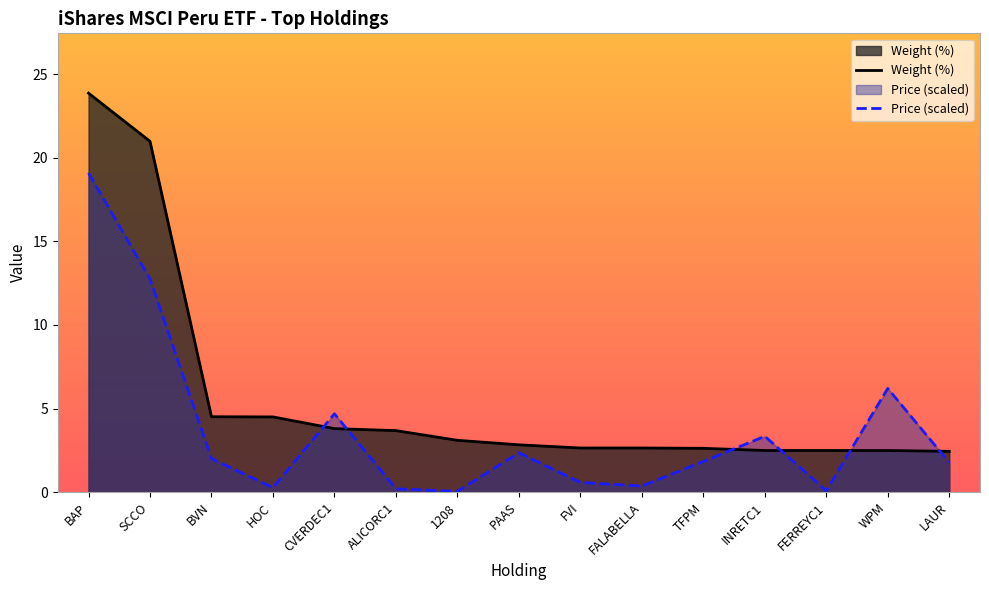

What is the total value across all series at BVN?

6.5